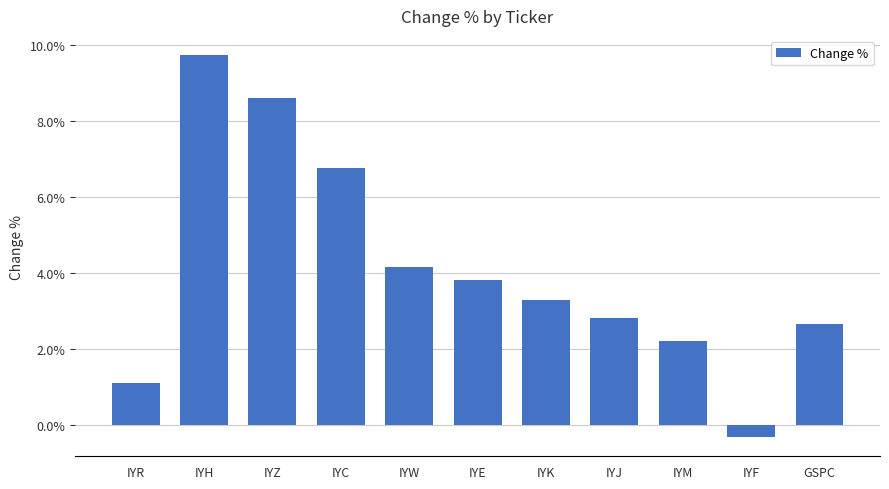

Reading left to right, list all the values displayed in this chart.

0.0	0.1	0.1	0.1	0.0	0.0	0.0	0.0	0.0	-0.0	0.0